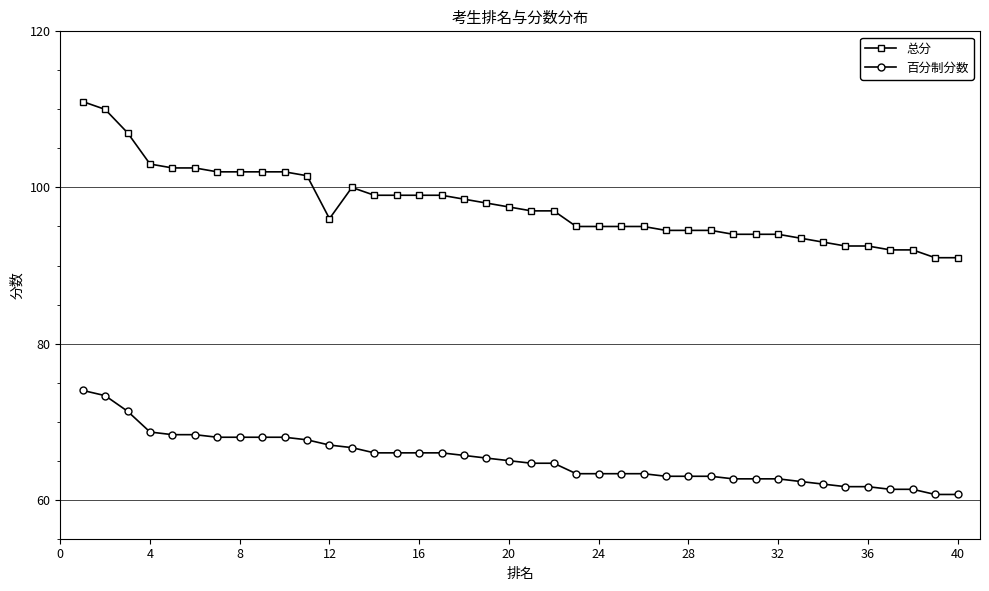

What is the average value of the 百分制分数 series?

65.2